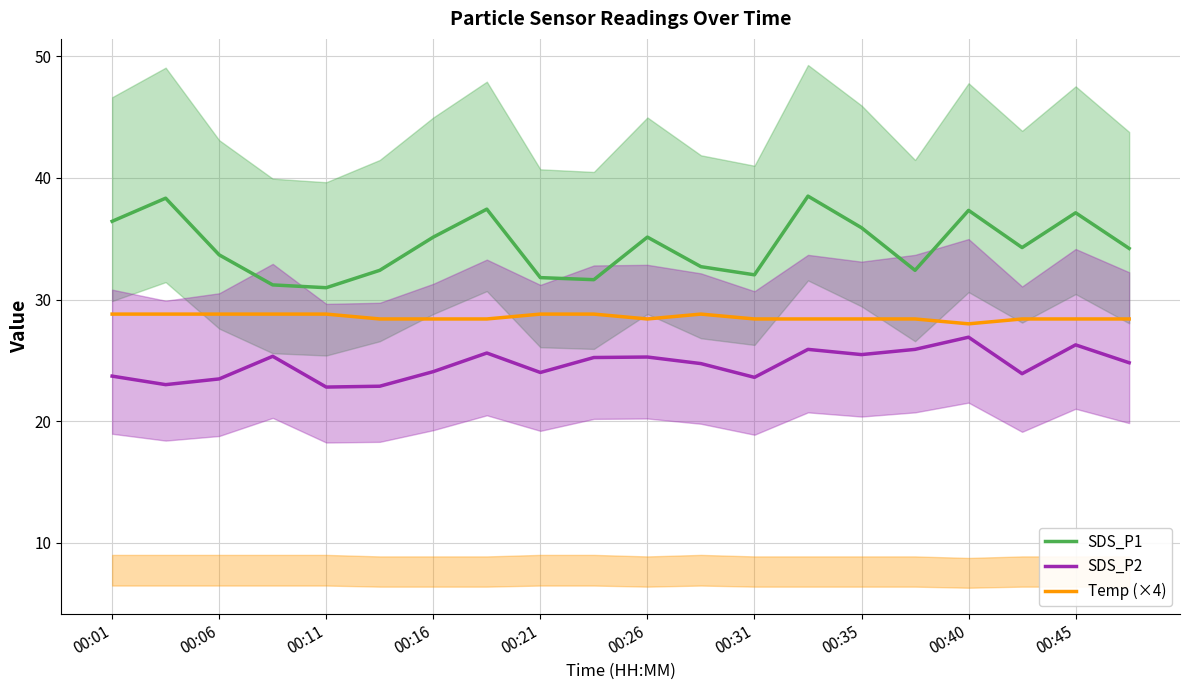

How many data points in SDS_P1 are above 34?

11